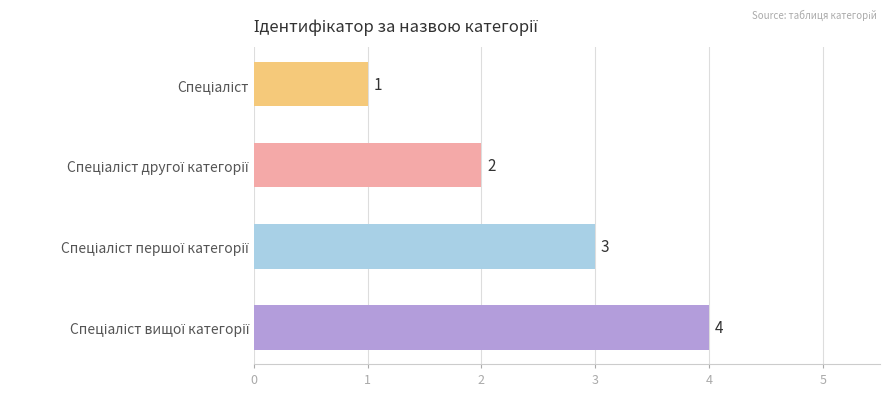

Count the values in the range 2 to 4.

3